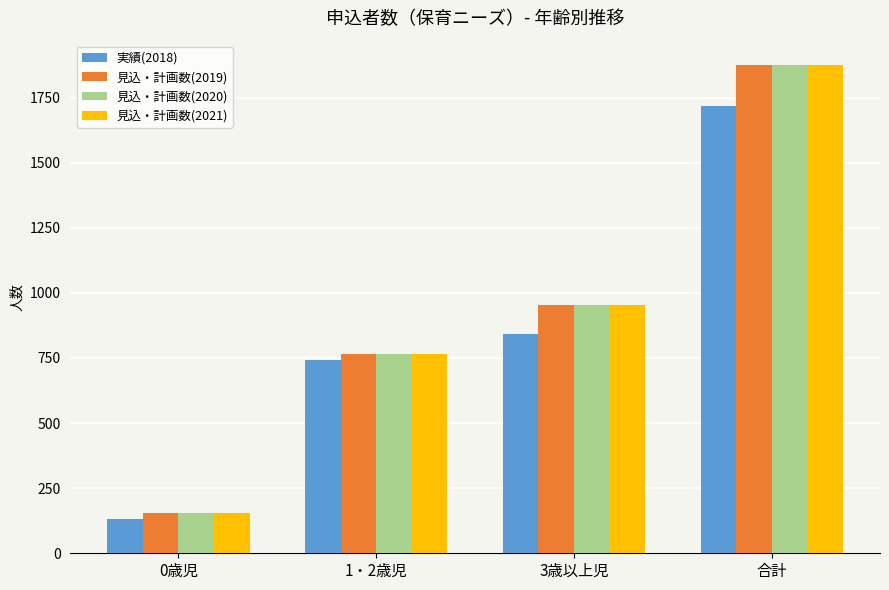

Which category has the lowest value across all series?

0歳児